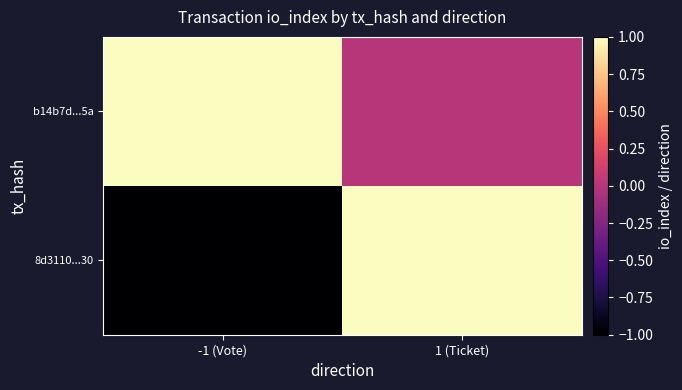

Which series changed the most between -1 (Vote) and 1 (Ticket)?

8d3110...30